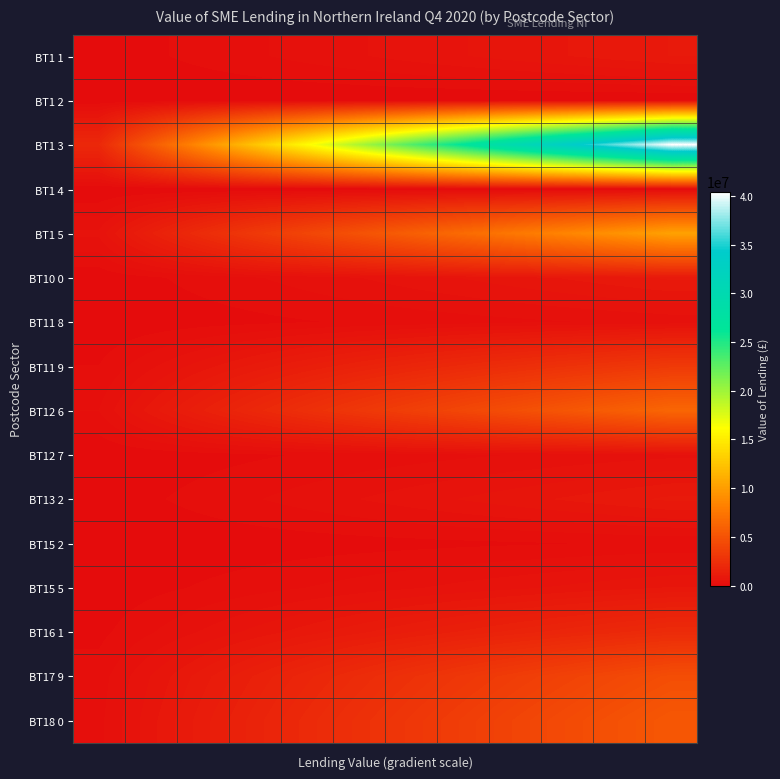

Which category has the highest value across all series?

11